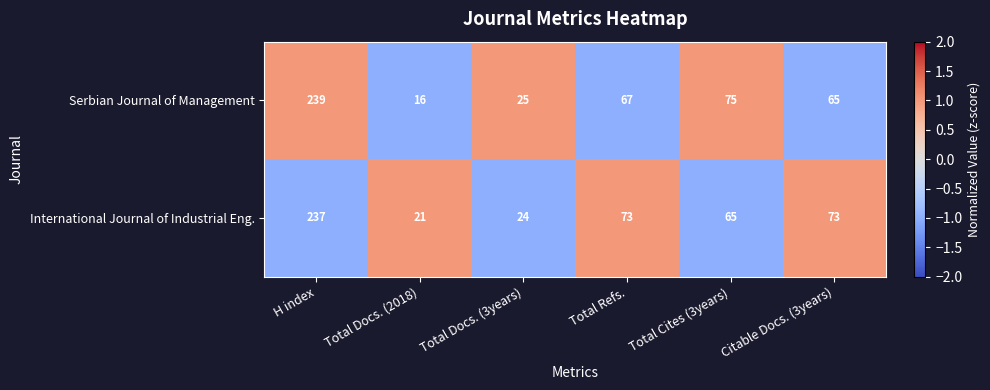

Where does the International Journal of Industrial Eng. series first go above 73?

H index